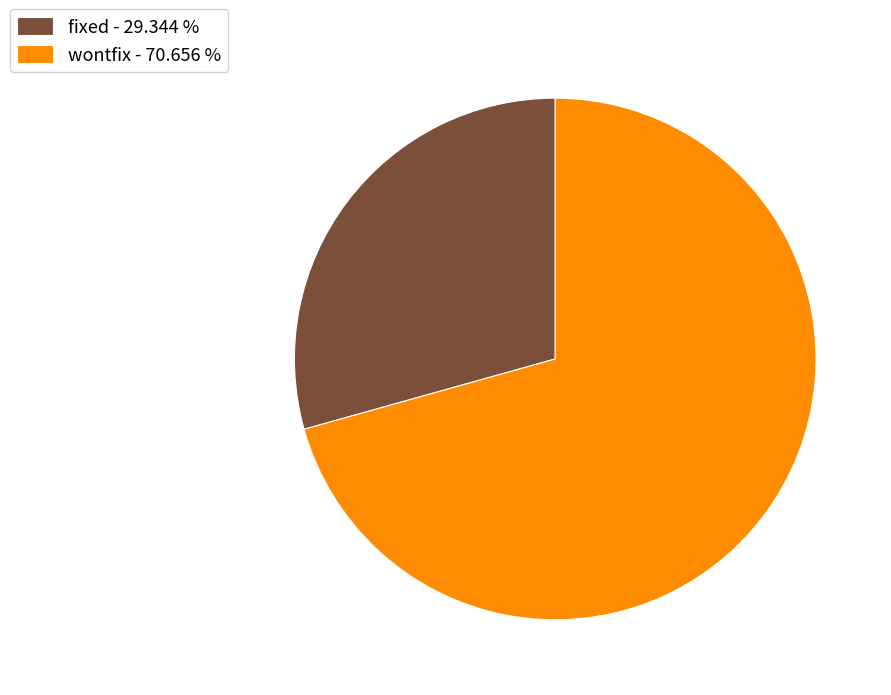

Do wontfix - 70.656 % and fixed - 29.344 % together represent more than half of the pie?

Yes